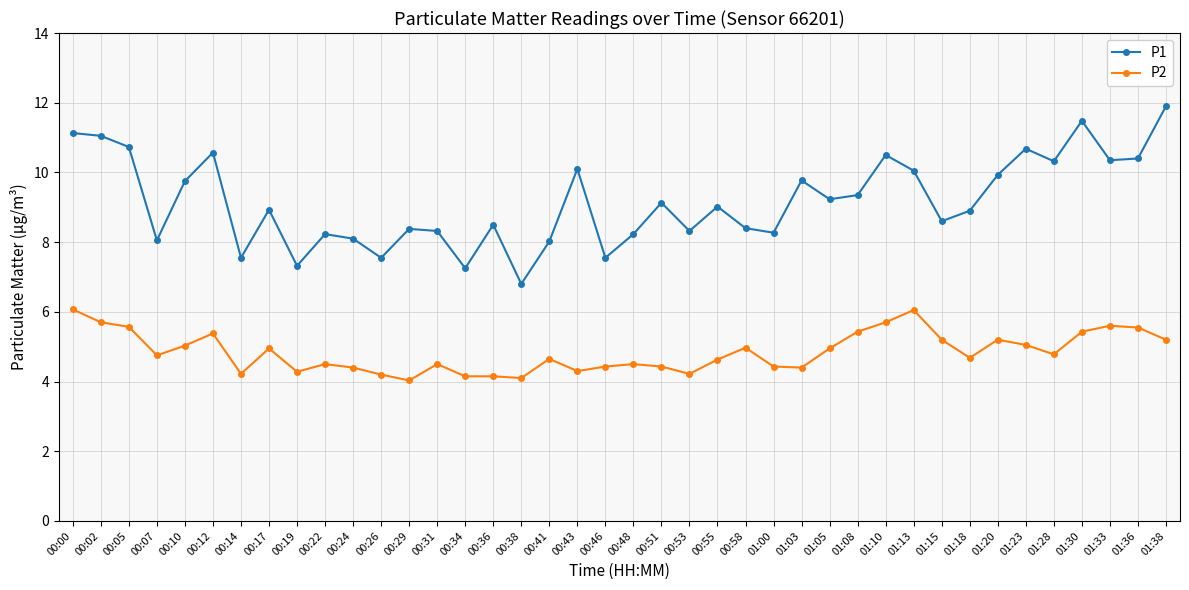

What is the approximate value of P2 at 01:15?

5.2